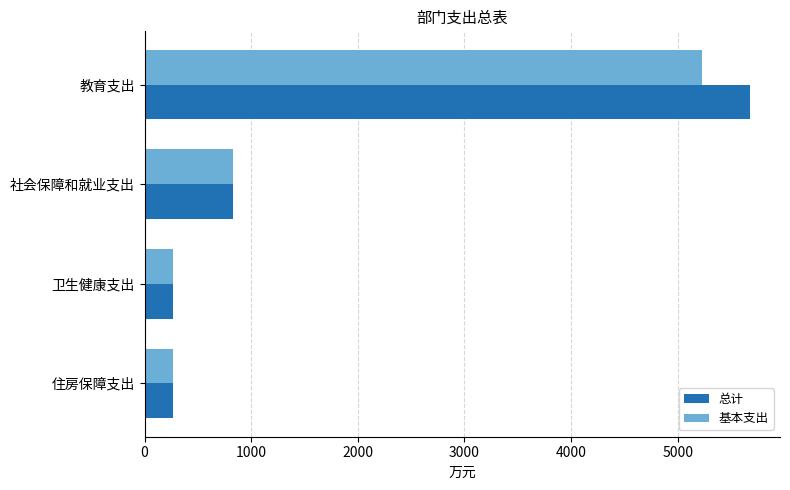

What are all the series names shown in the legend?

总计, 基本支出